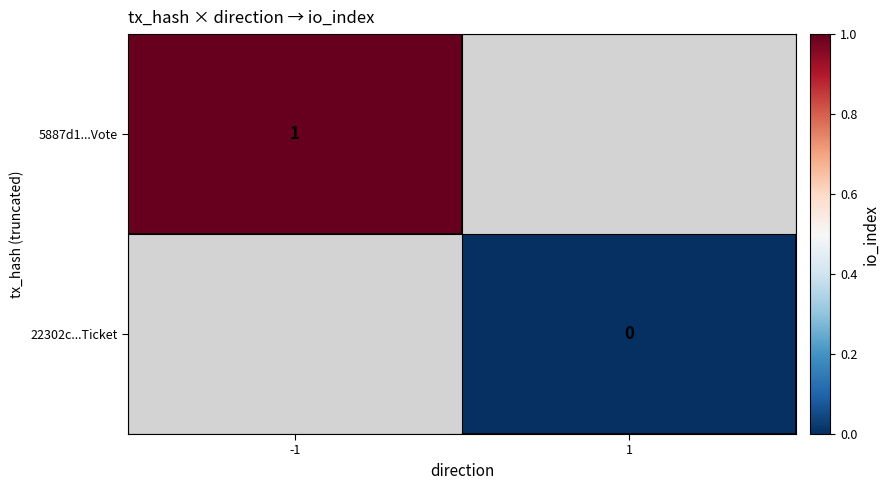

How many series are shown in this chart?

2